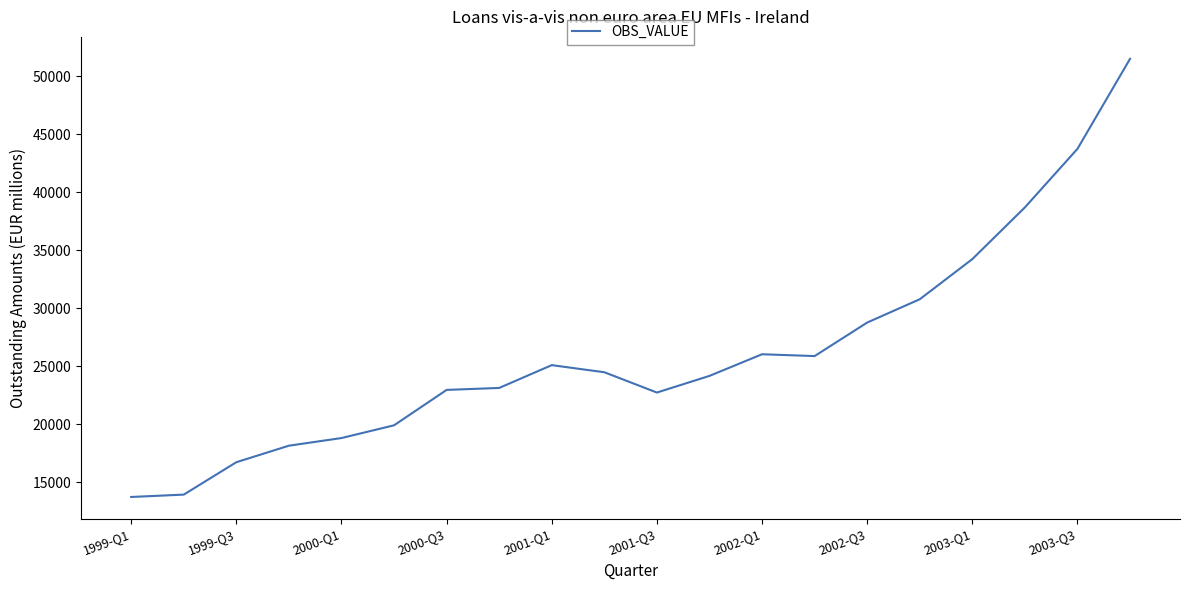

What is the greatest value displayed?

51503